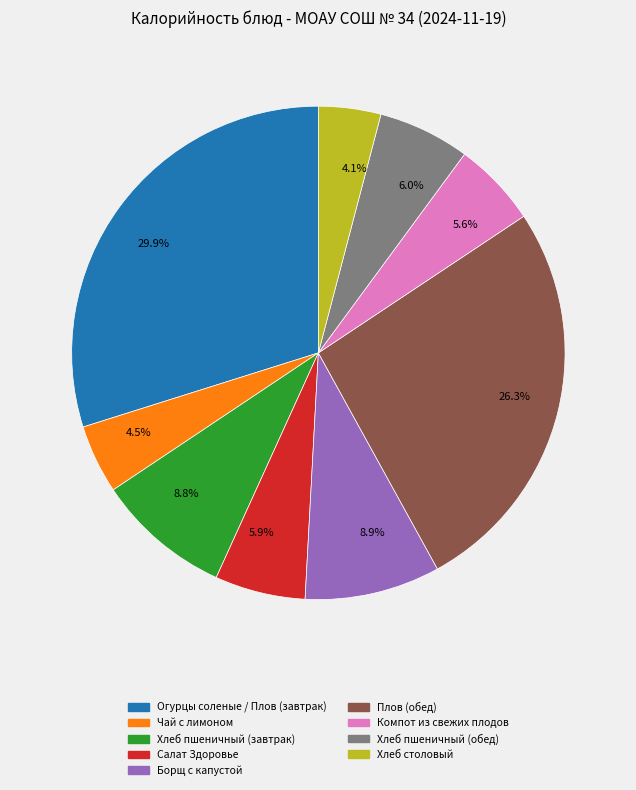

Is there a majority slice in this chart?

No